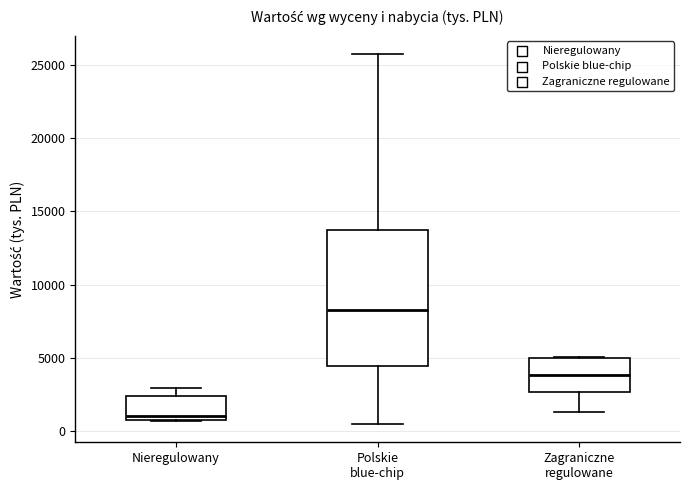

Reading left to right, read every box against the y-axis: the position of its median line, the range the box covers, and the ends of its whiskers. The values are not printed on the chart, so give them approximately, as read against the axis.

Nieregulowany: median 1000 (just above the box's lower edge), box 1000 to 2500, whiskers 500 to 3000
Polskie blue-chip: median 8500, box 4500 to 13500, whiskers 500 to 25500
Zagraniczne regulowane: median 4000, box 2500 to 5000, whiskers 1500 to 5000